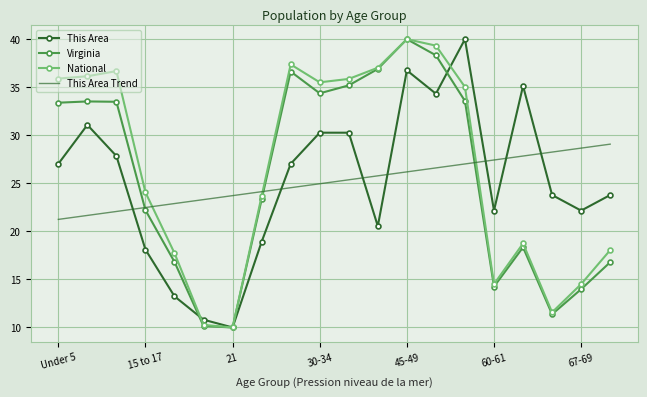

What is the minimum value for Virginia?

10.0